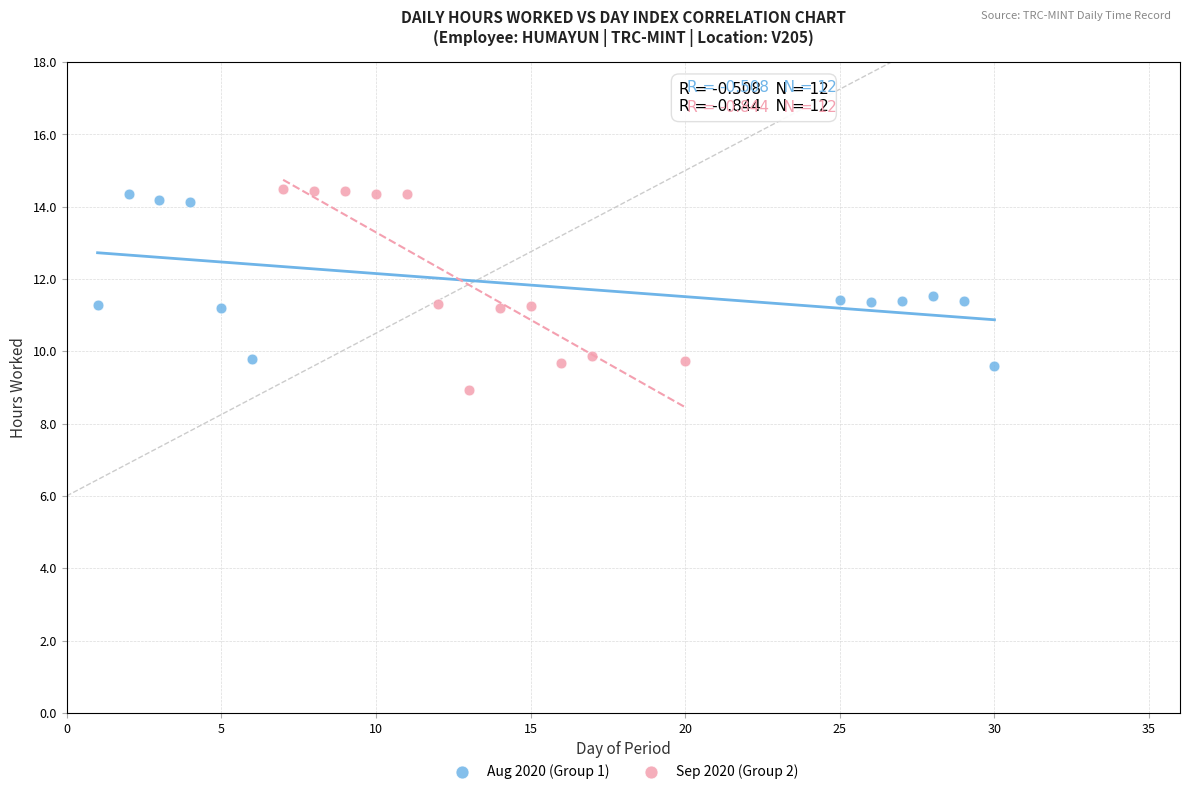

Which series has the largest Y range (max minus min)?

Sep 2020 (Group 2)